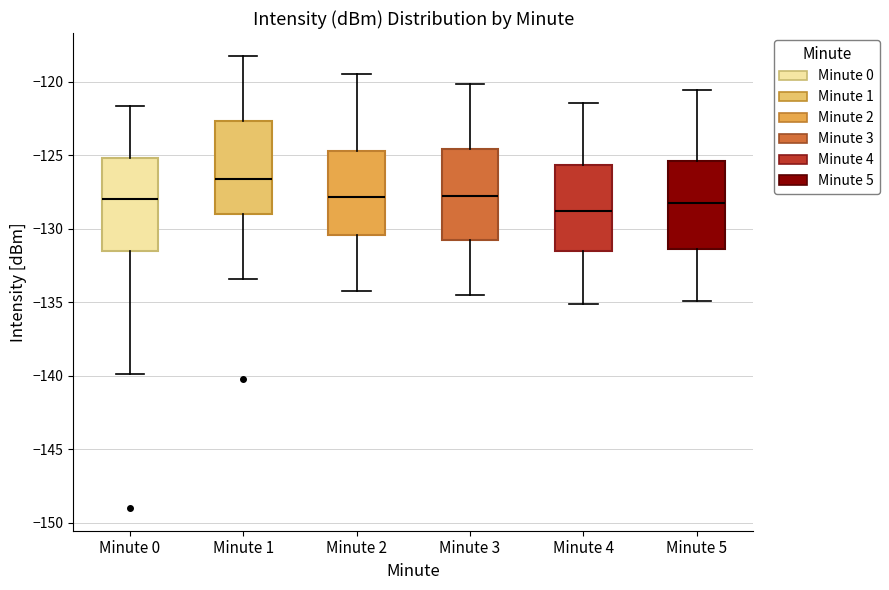

Reading left to right, transcribe this box plot: for each box, give where its median line is, the range the box spans, and where its two whiskers end, as read against the y-axis. The values are not printed on the chart, so give them approximately, as read against the axis.

Minute 0: median -128.0, box -131.5 to -125.0, whiskers -140.0 to -121.5
Minute 1: median -126.5, box -129.0 to -122.5, whiskers -133.5 to -118.0
Minute 2: median -128.0, box -130.5 to -124.5, whiskers -134.0 to -119.5
Minute 3: median -128.0, box -131.0 to -124.5, whiskers -134.5 to -120.0
Minute 4: median -129.0, box -131.5 to -125.5, whiskers -135.0 to -121.5
Minute 5: median -128.0, box -131.5 to -125.5, whiskers -135.0 to -120.5